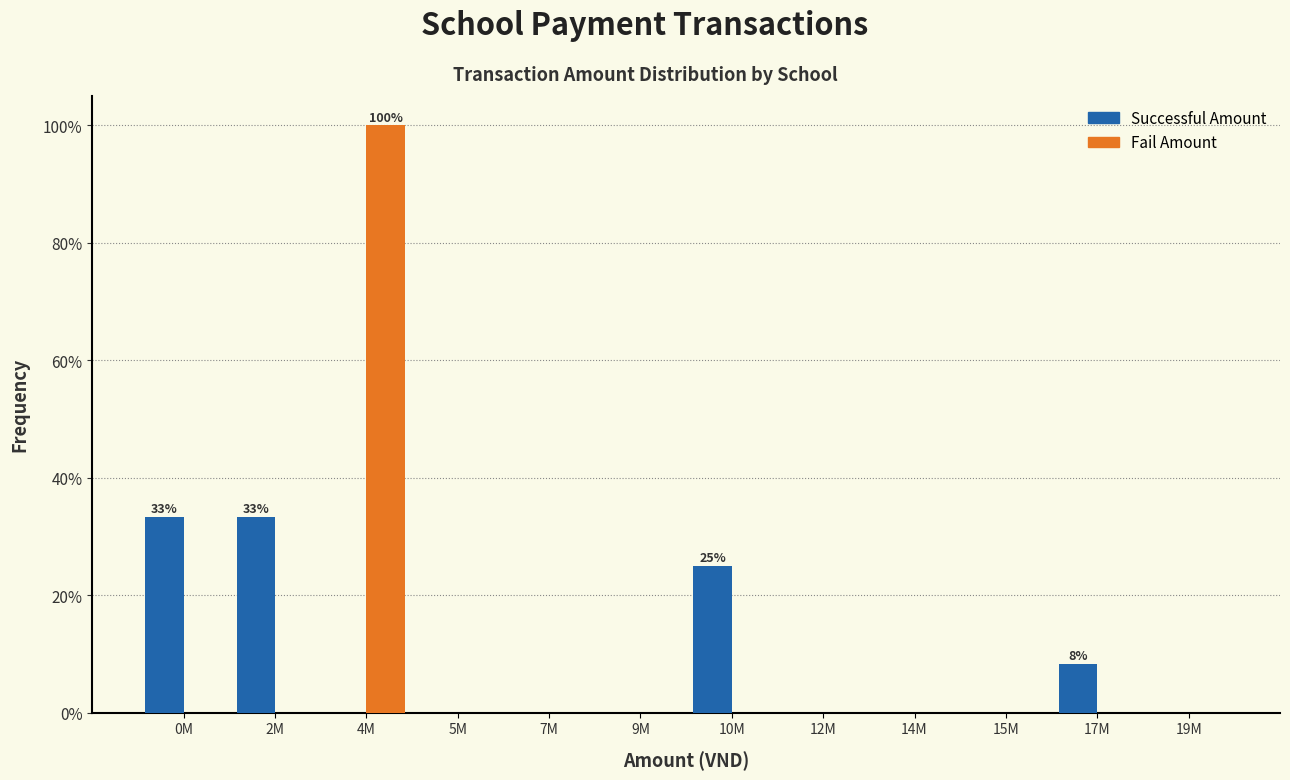

What is the greatest value displayed?

100.0